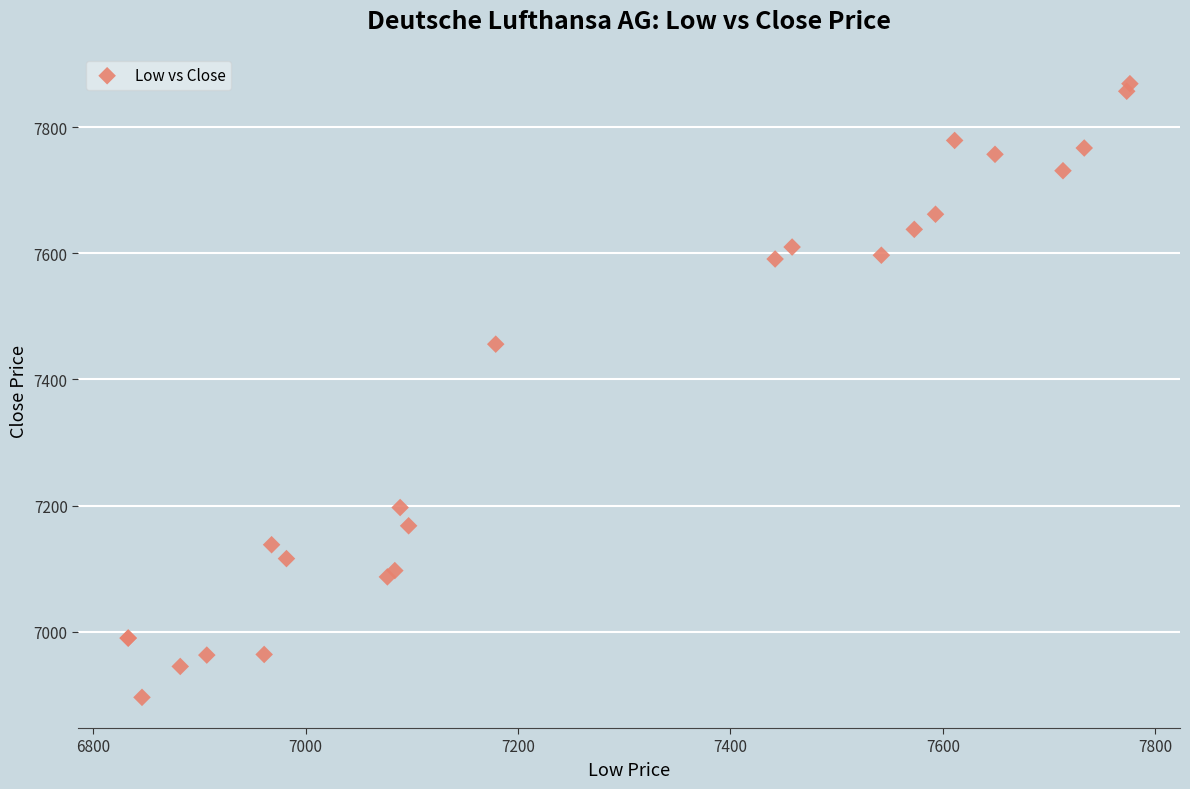

What Y value in the scatter plot is closest to 7382?

7456